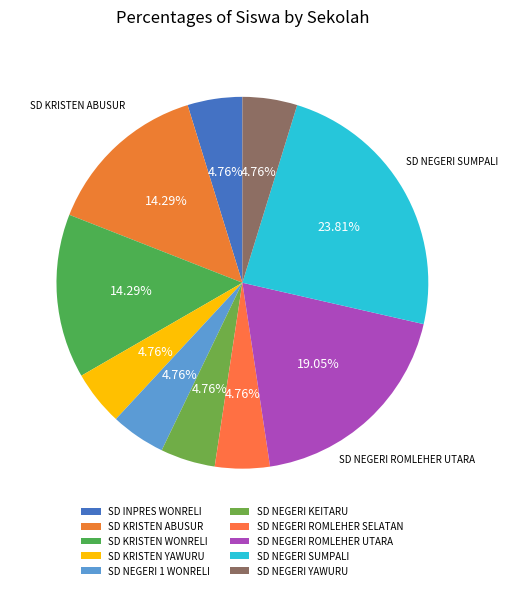

Does SD INPRES WONRELI represent more than half of the total?

No